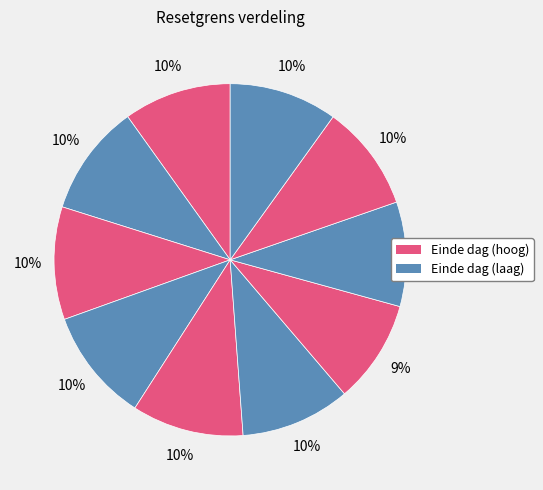

Count the number of slices in the pie.

10